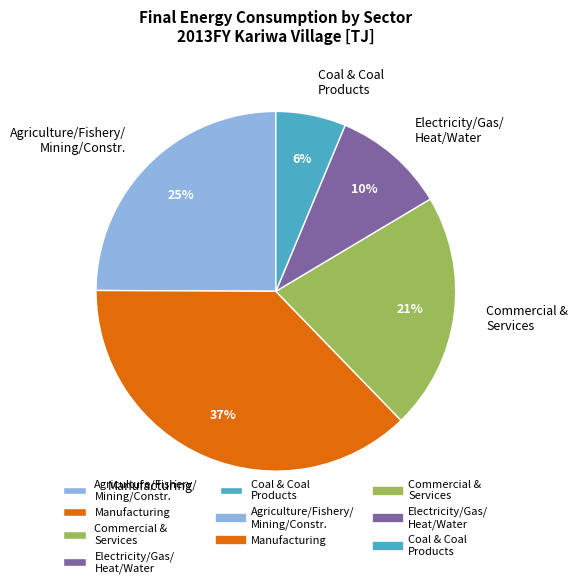

Is the sum of Commercial & Services and Coal & Coal Products greater than half?

No